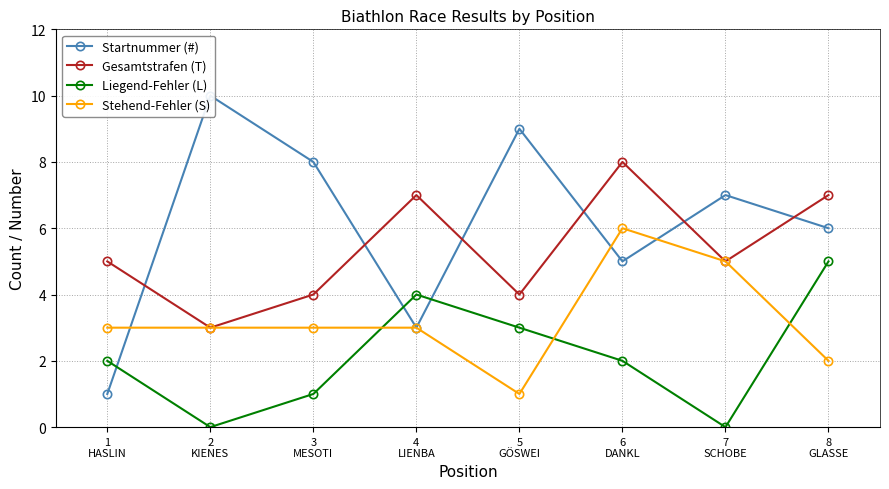

Reading right to left, list all the values displayed in this chart.

Startnummer (#): 8
GLASSE=6	7
SCHOBE=7	6
DANKL=5	5
GÖSWEI=9	4
LIENBA=3	3
MESOTI=8	2
KIENES=10	1
HASLIN=1
Gesamtstrafen (T): 8
GLASSE=7	7
SCHOBE=5	6
DANKL=8	5
GÖSWEI=4	4
LIENBA=7	3
MESOTI=4	2
KIENES=3	1
HASLIN=5
Liegend-Fehler (L): 8
GLASSE=5	7
SCHOBE=0	6
DANKL=2	5
GÖSWEI=3	4
LIENBA=4	3
MESOTI=1	2
KIENES=0	1
HASLIN=2
Stehend-Fehler (S): 8
GLASSE=2	7
SCHOBE=5	6
DANKL=6	5
GÖSWEI=1	4
LIENBA=3	3
MESOTI=3	2
KIENES=3	1
HASLIN=3